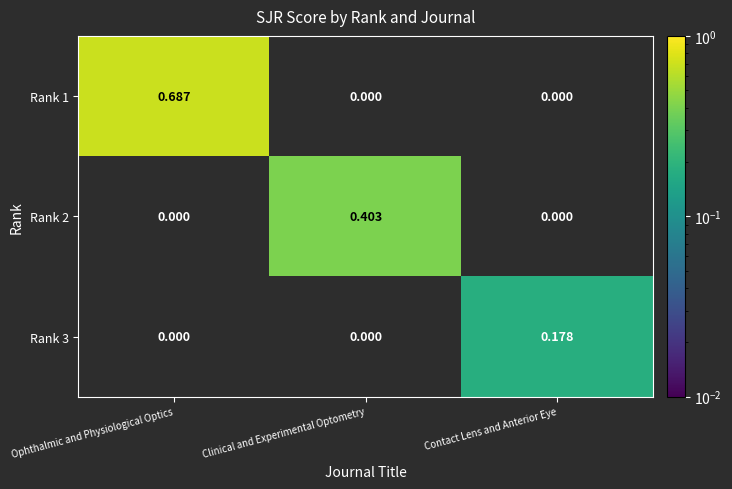

At which label does Rank 3 reach its peak?

Contact Lens and Anterior Eye